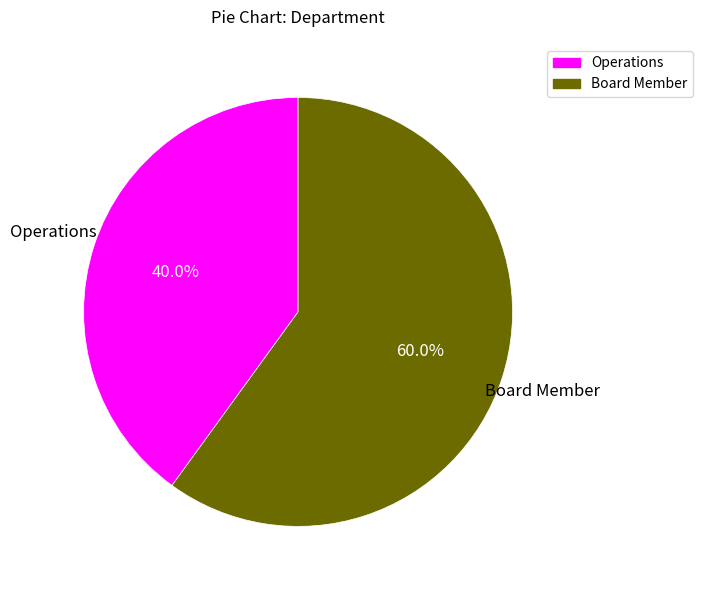

Do Board Member and Operations together represent more than half of the pie?

Yes